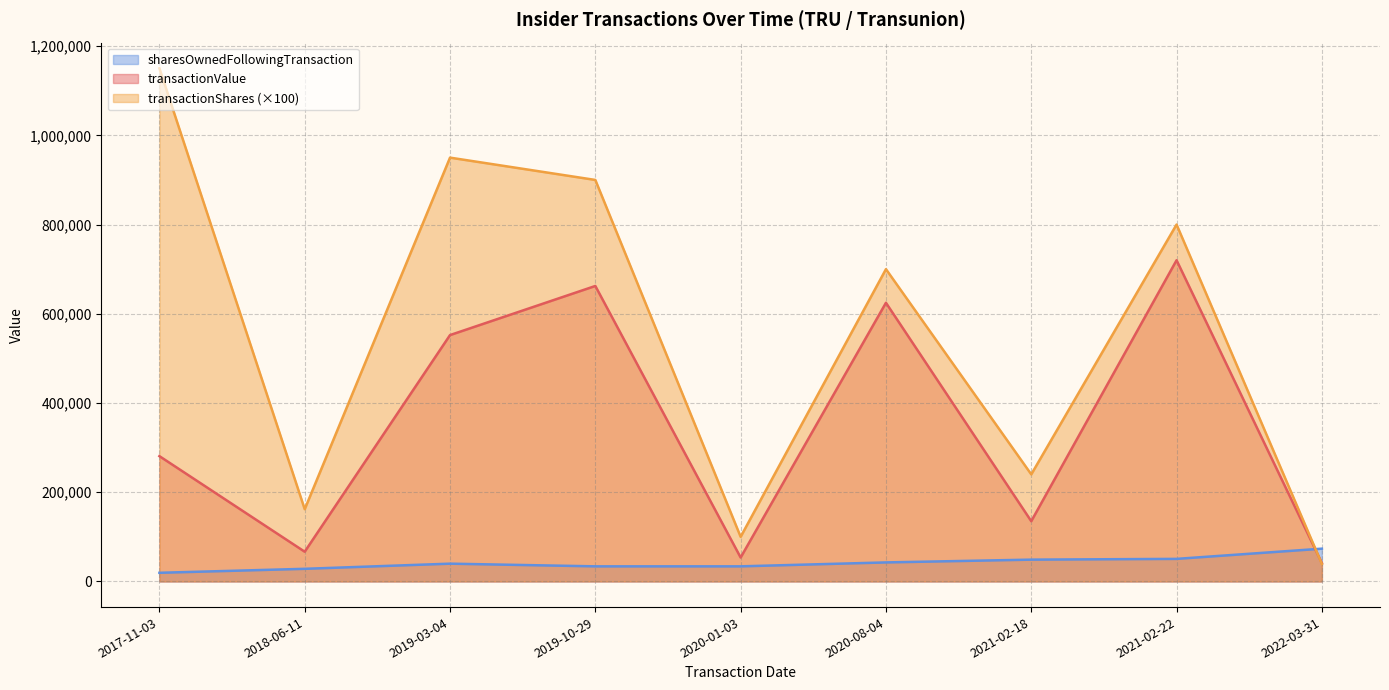

How many distinct data groups are displayed?

3